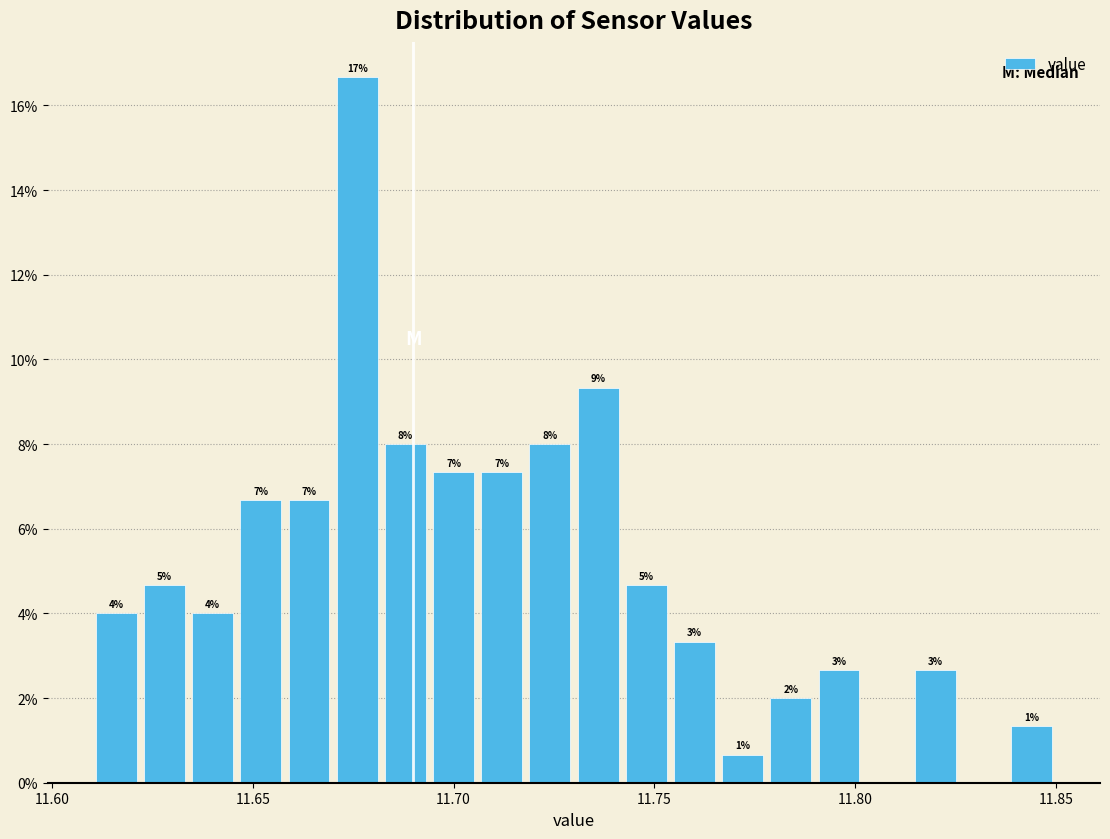

Read against the x-axis, roughly where is the centre of the tallest bar?

11.675